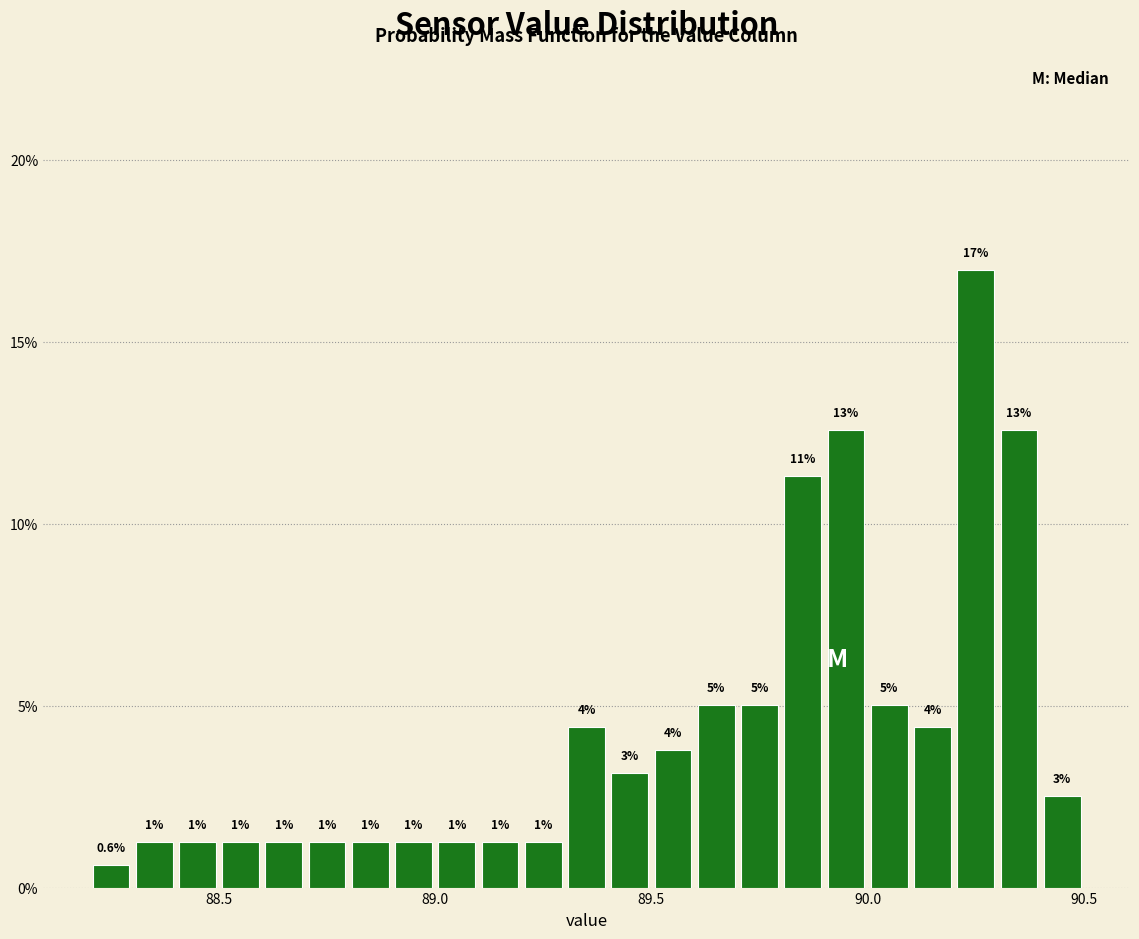

Around what value on the x-axis is the tallest bar? Give the approximate position of its centre, as read against the axis.

90.25